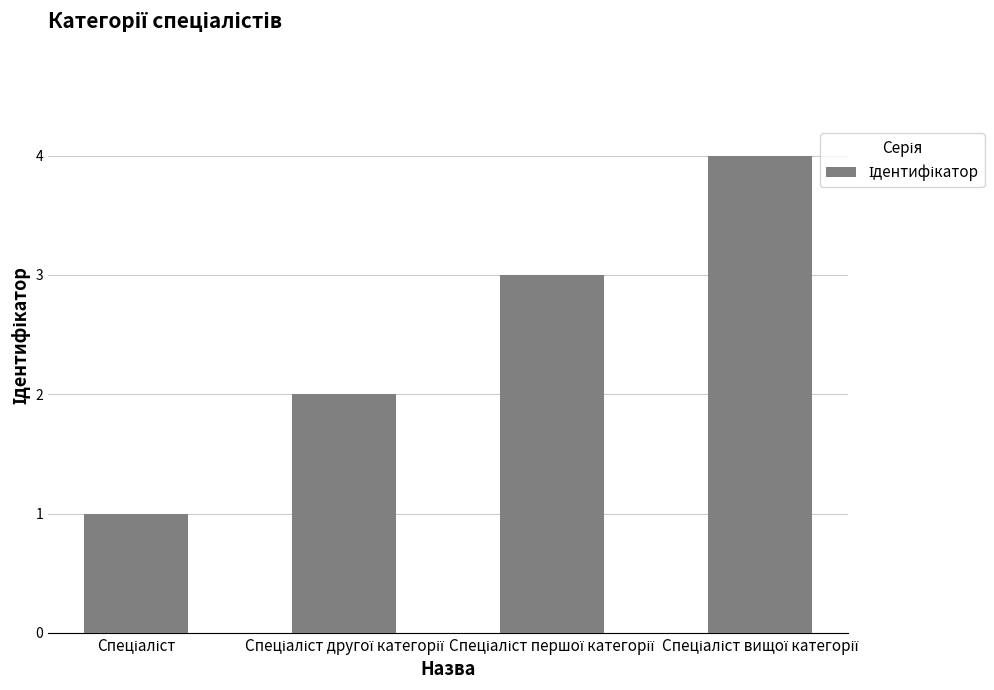

What is the sum of all values?

10